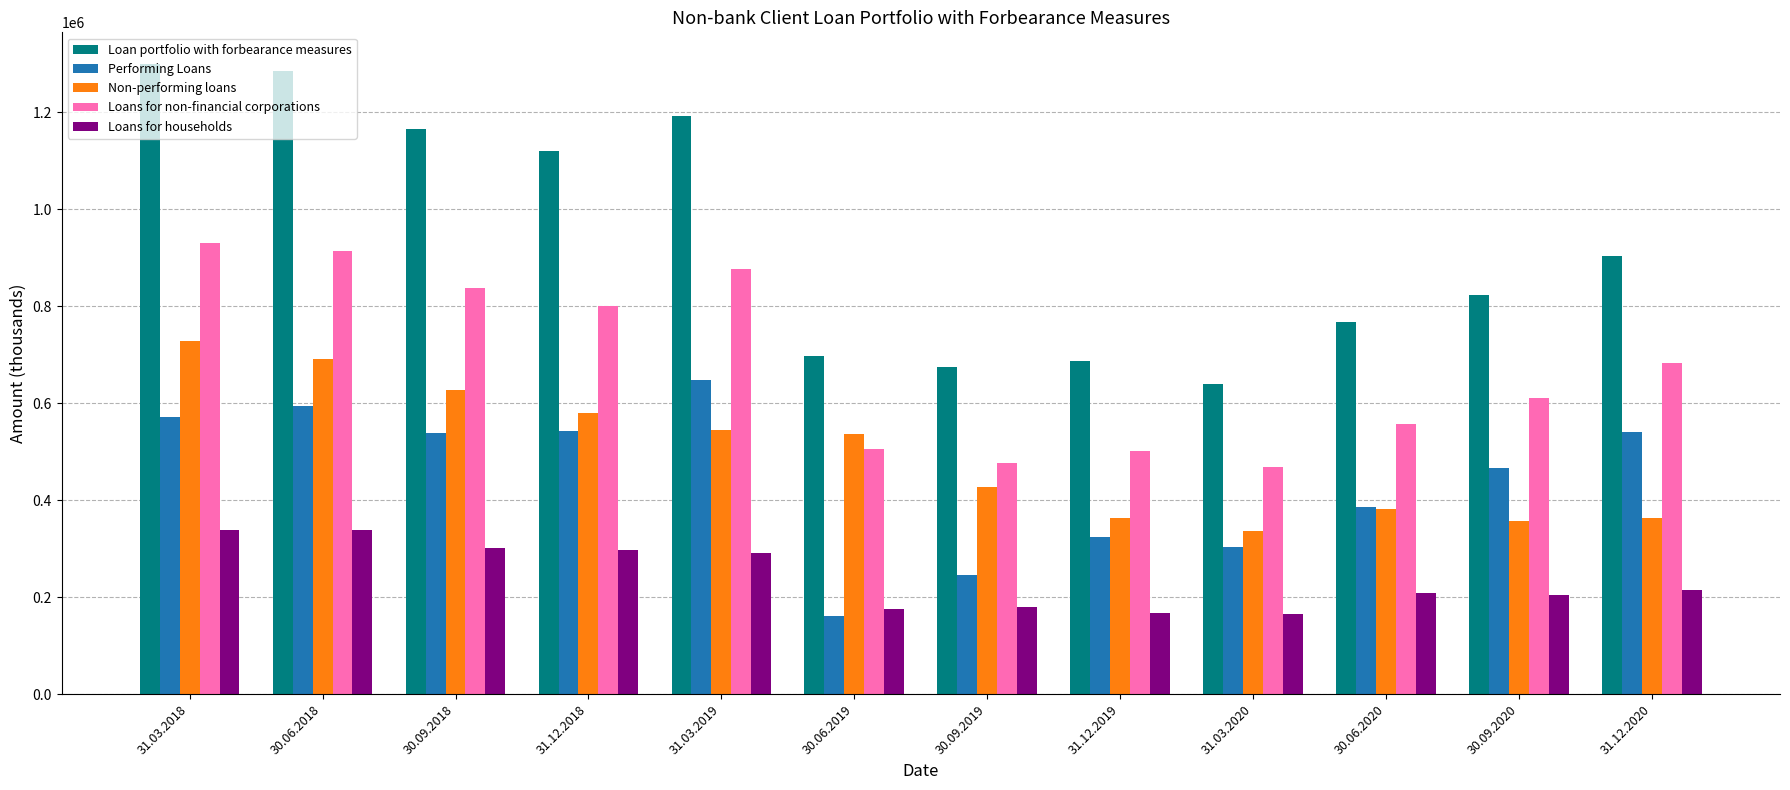

The value of Loans for households at 31.03.2018 is 338162.6. True or false?

True